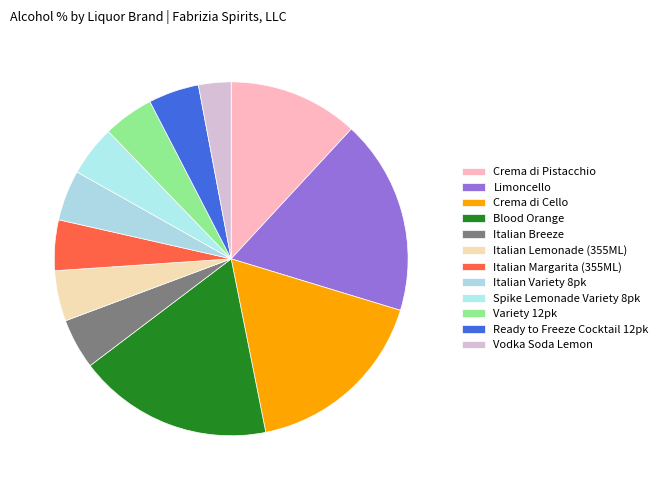

Combined, what portion of the pie is Limoncello and Blood Orange?

35.6%